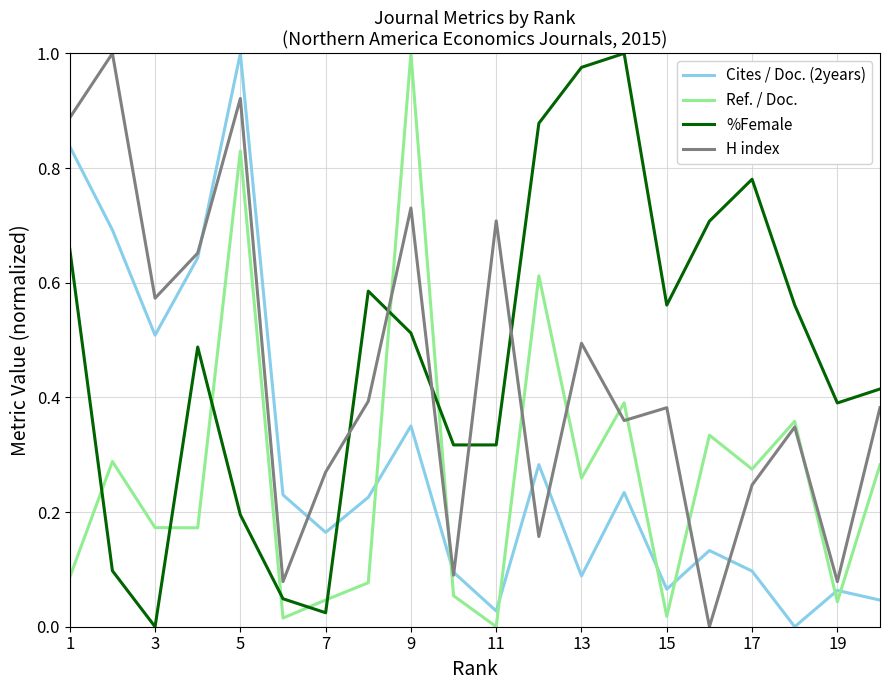

Which series ends up on top after the final intersection of Ref. / Doc. and H index?

H index